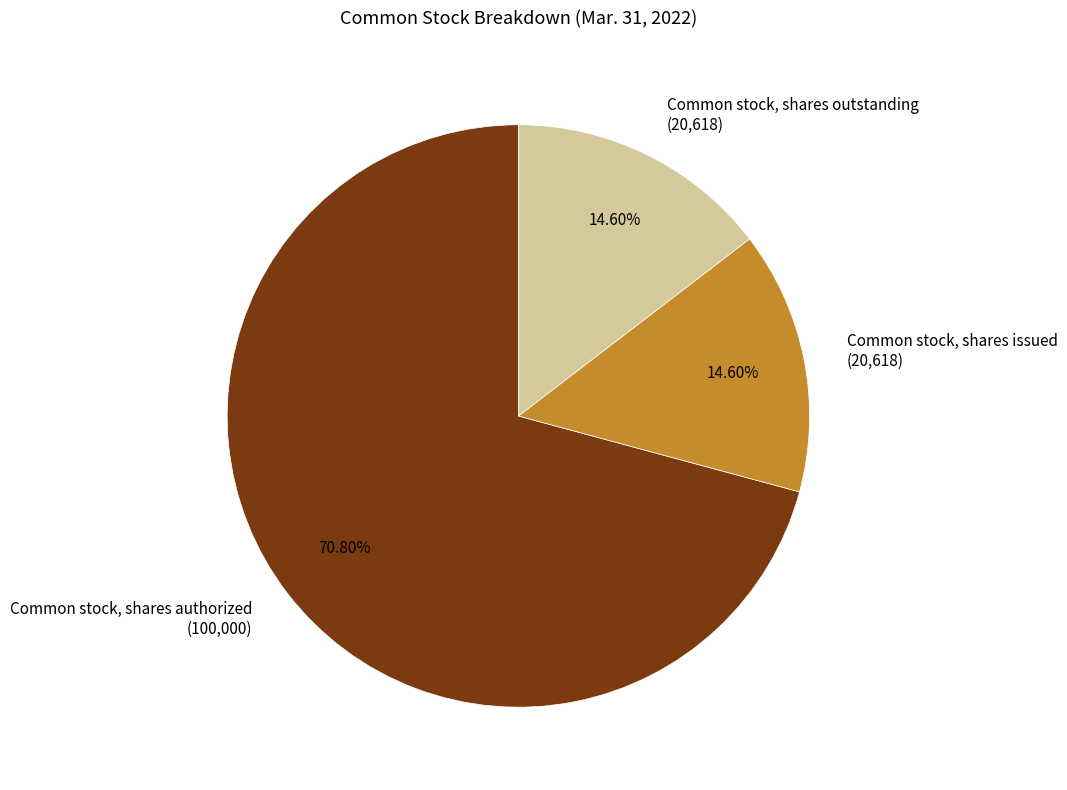

Which slice represents more than half of the pie?

Common stock, shares authorized